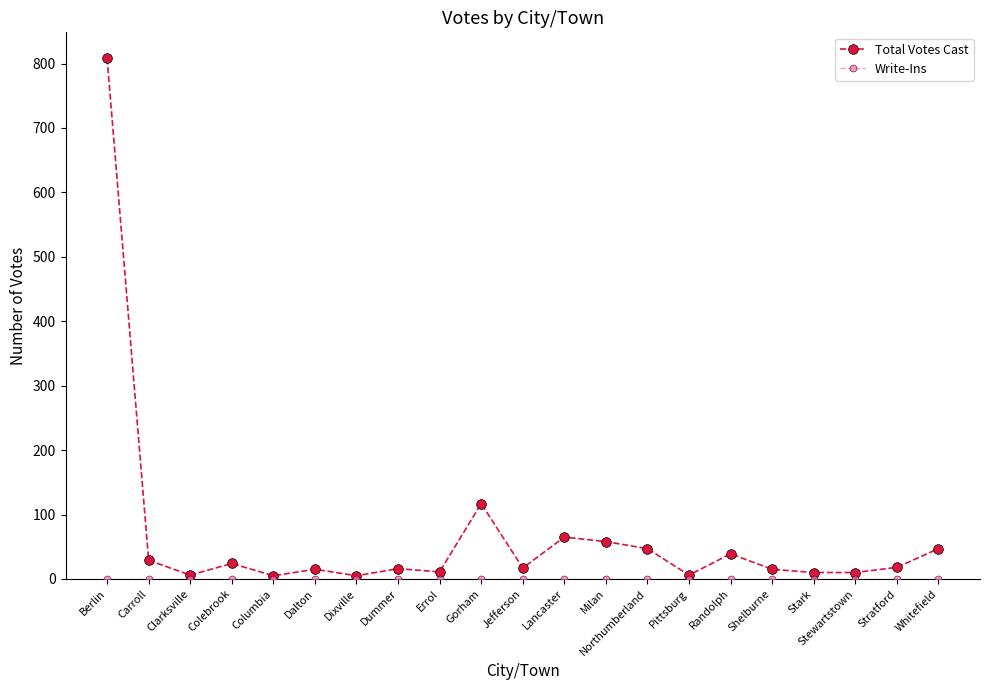

The Total Votes Cast series shows 65 at Lancaster. True or false?

True